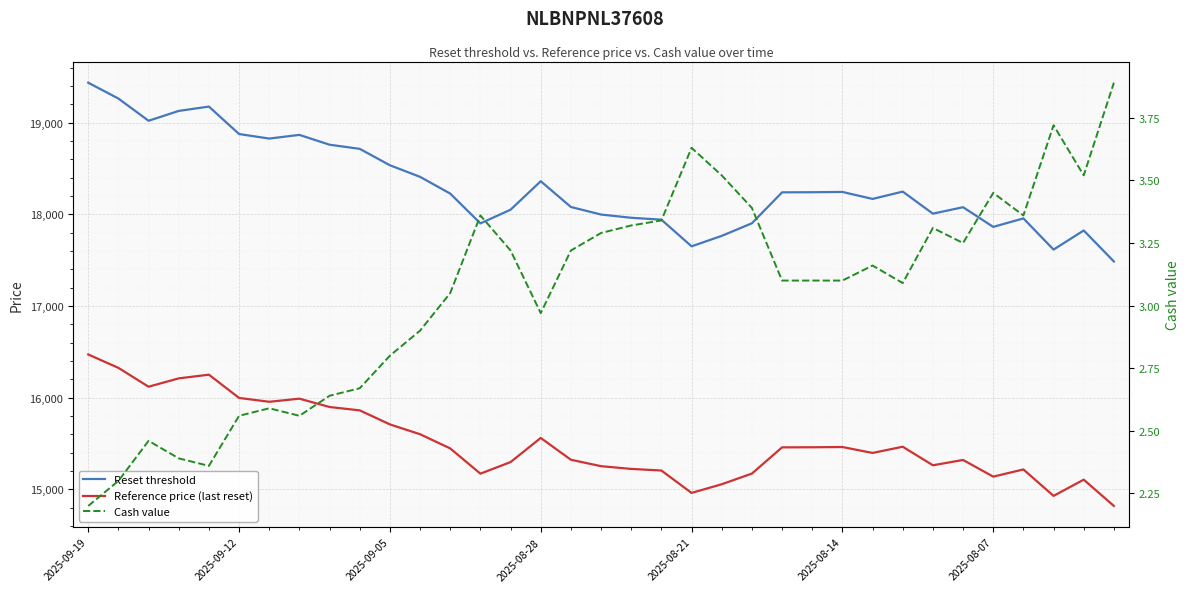

At 9, list the series in order from largest to smallest.

Reset threshold, Reference price (last reset), Cash value